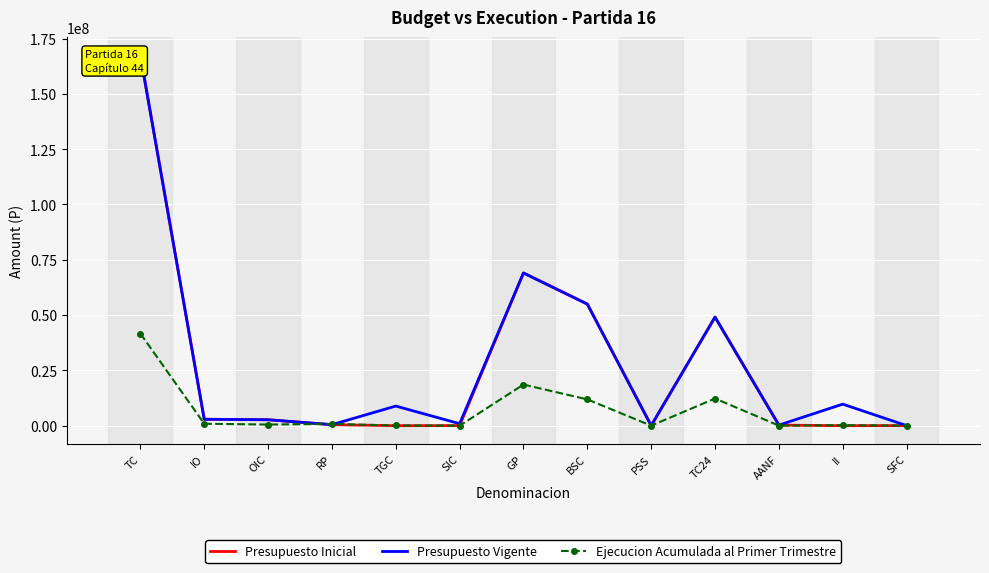

At how many categories does at least one series exceed 78244835?

1